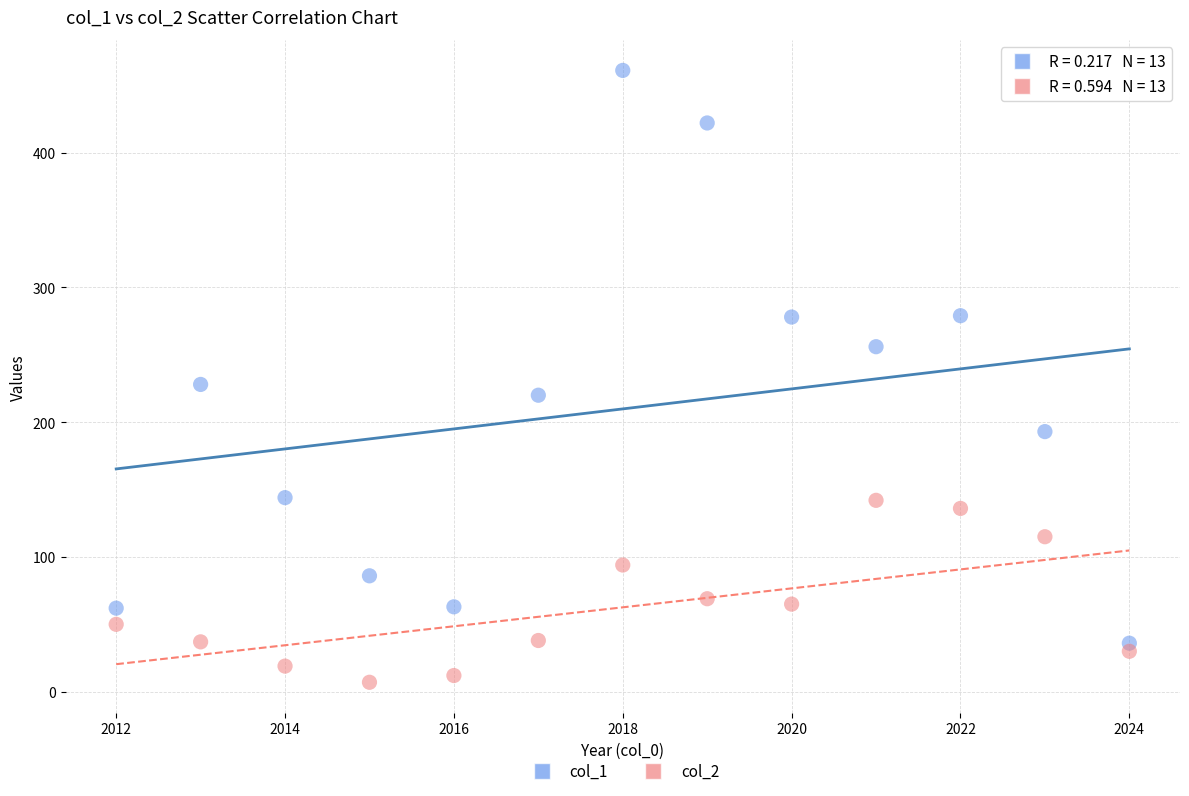

In the col_1 series, what Y value is closest to 248?

256